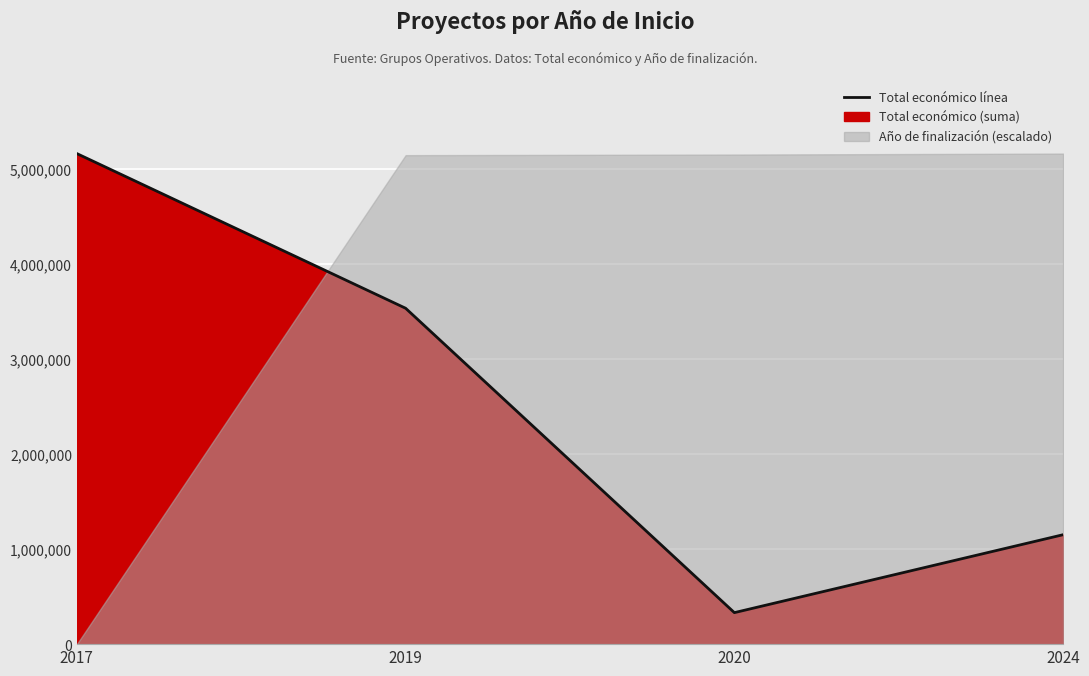

Reading left to right, list all the values displayed in this chart.

2017=5163335	2019=3535386	2020=331548	2024=1151793